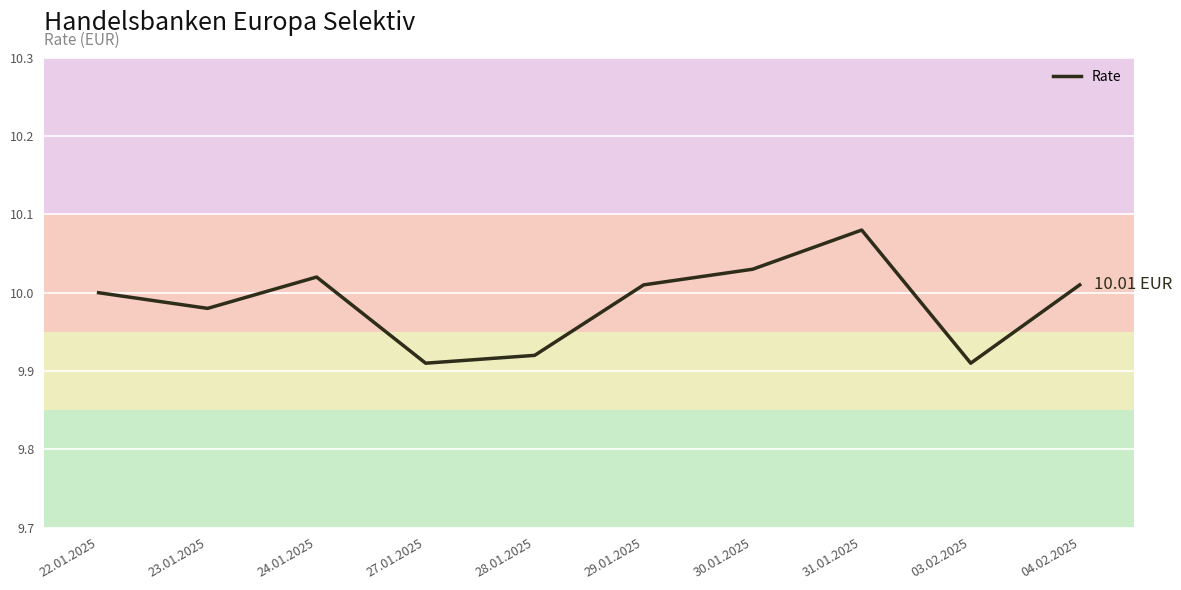

Which has a higher value, 23.01.2025 or 30.01.2025?

30.01.2025